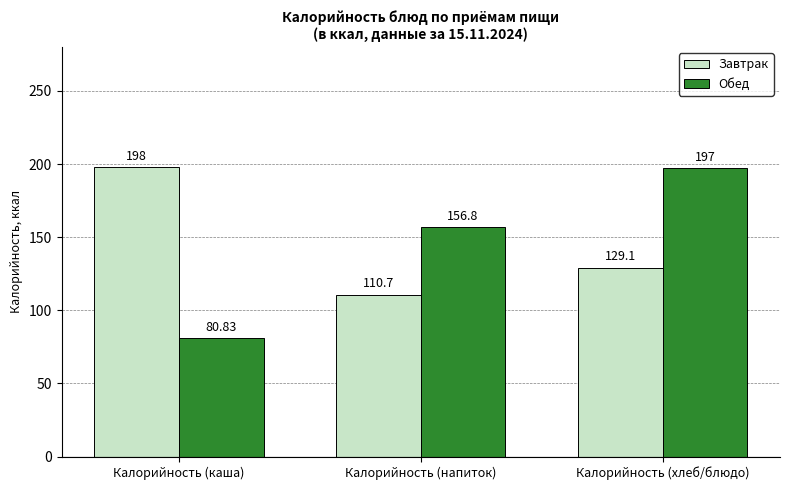

What is the average value of the Обед series?

144.9